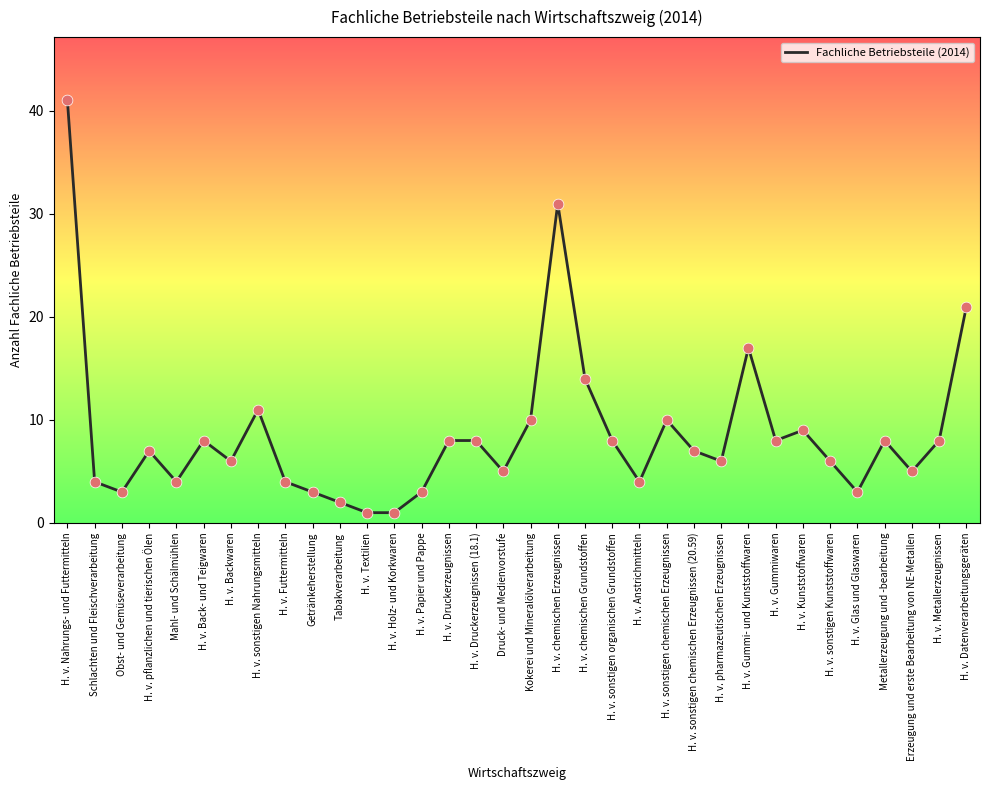

What is the ratio of the value at H. v. sonstigen chemischen Erzeugnissen (20.59) to the value at H. v. chemischen Erzeugnissen?

0.2